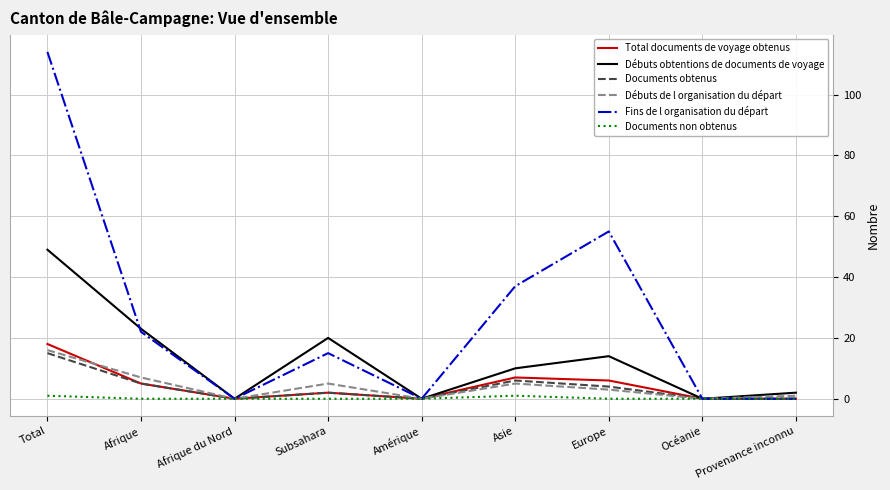

Reading left to right, transcribe all the data shown in this chart.

Total documents de voyage obtenus: 18	5	0	2	0	7	6	0	0
Débuts obtentions de documents de voyage: 49	23	0	20	0	10	14	0	2
Documents obtenus: 15	5	0	2	0	6	4	0	0
Débuts de l organisation du départ: 16	7	0	5	0	5	3	0	1
Fins de l organisation du départ: 114	22	0	15	0	37	55	0	0
Documents non obtenus: 1	0	0	0	0	1	0	0	0